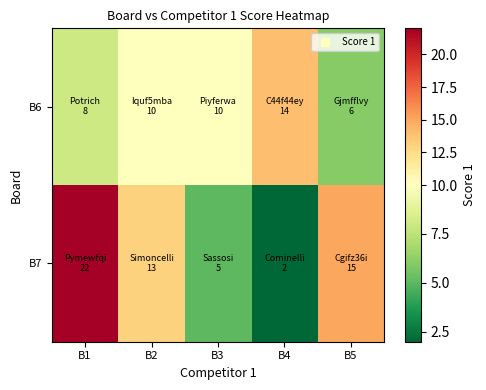

What is the total value across all series at B4?

16